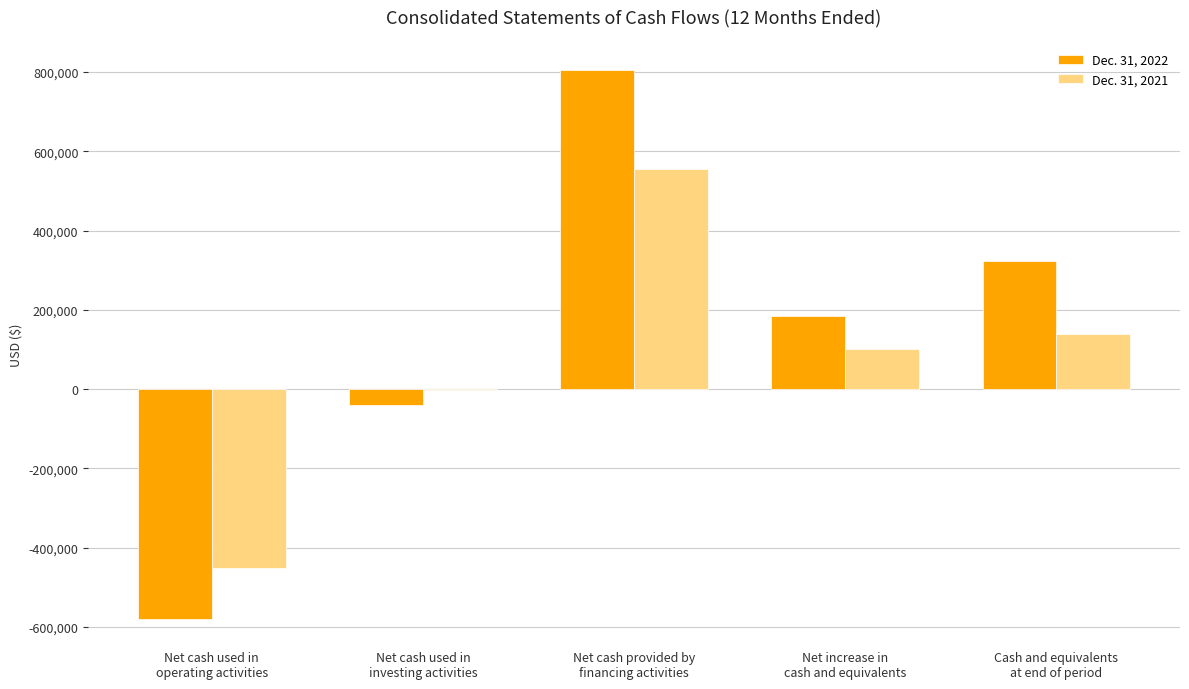

Between Net cash provided by
financing activities and Net increase in
cash and equivalents, which series saw the biggest shift?

Dec. 31, 2022